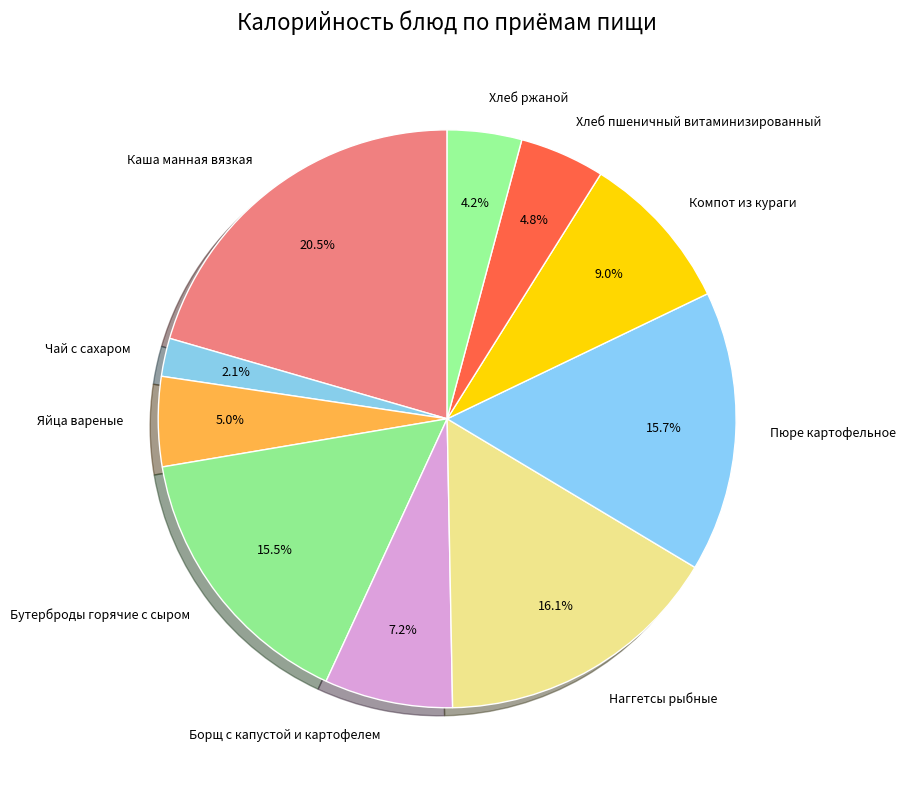

Which category has the biggest portion of the pie?

Каша манная вязкая